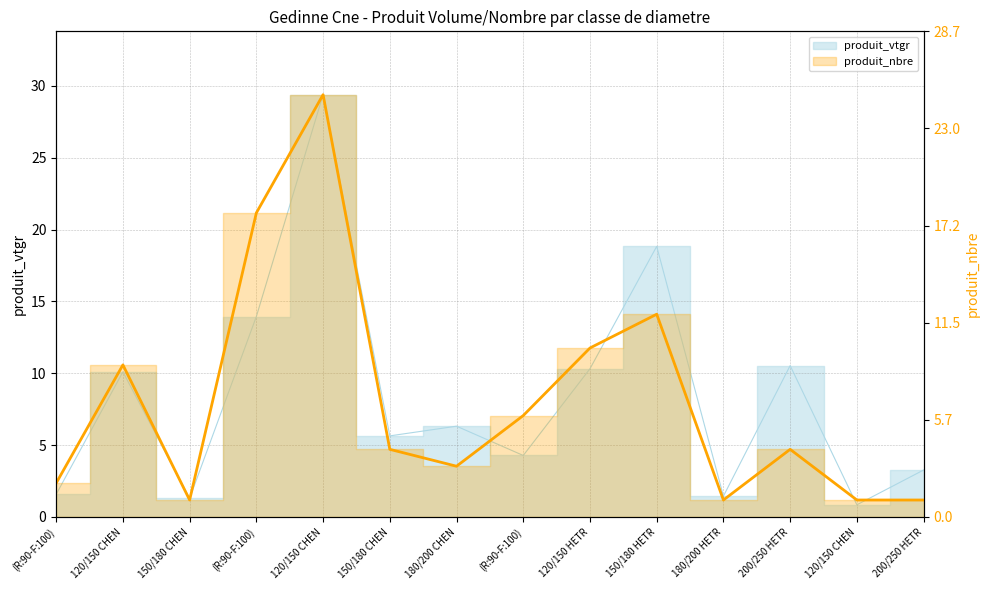

True or false: there are more than 0 points higher than both neighbors.

True